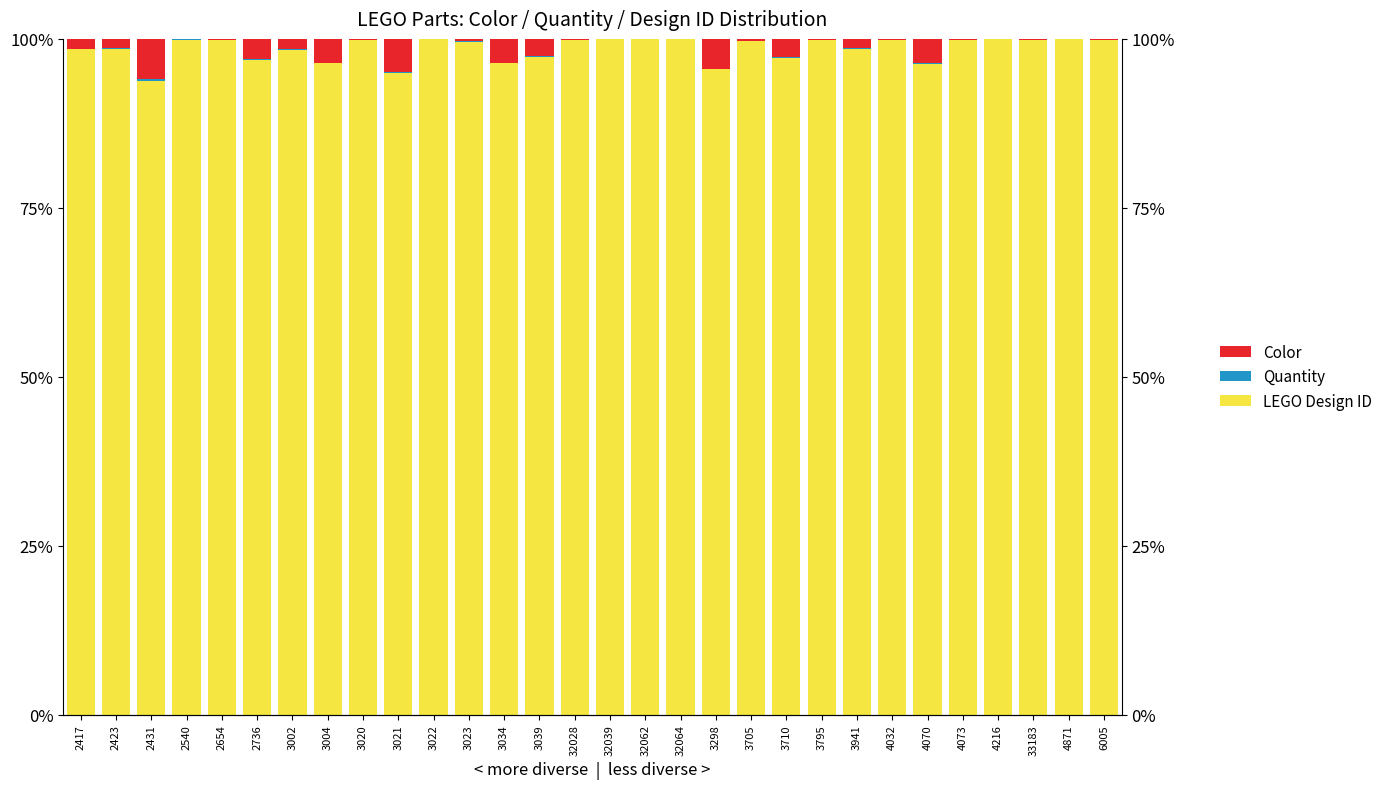

Reading right to left, what are all the values shown in this chart?

LEGO Design ID: 99.8	99.9	99.9	99.9	99.8	96.3	99.8	98.5	99.8	97.2	99.7	95.5	100.0	100.0	100.0	99.8	97.3	96.5	99.5	99.9	95.0	99.9	96.4	98.4	96.9	99.8	99.8	93.7	98.5	98.5
Quantity: 0.0	0.0	0.0	0.0	0.0	0.0	0.0	0.1	0.1	0.1	0.0	0.0	0.0	0.0	0.0	0.0	0.1	0.0	0.1	0.0	0.1	0.0	0.1	0.0	0.1	0.0	0.1	0.4	0.2	0.0
Color: 0.2	0.1	0.1	0.0	0.2	3.6	0.1	1.4	0.2	2.7	0.3	4.4	0.0	0.0	0.0	0.2	2.6	3.5	0.4	0.0	4.9	0.1	3.5	1.5	3.0	0.1	0.1	5.9	1.4	1.5